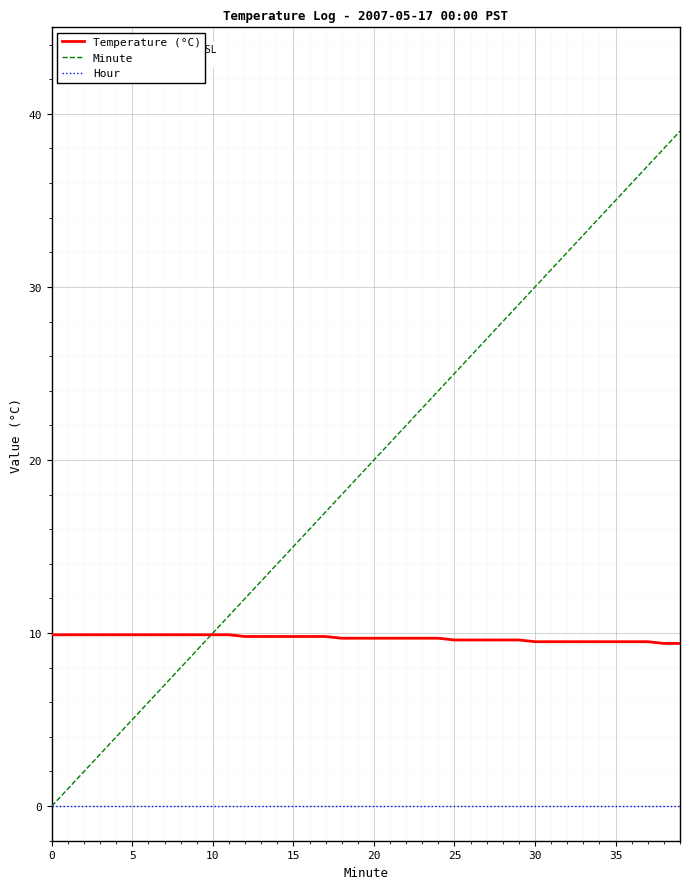

Does the chart display data point markers on the line(s)?

No